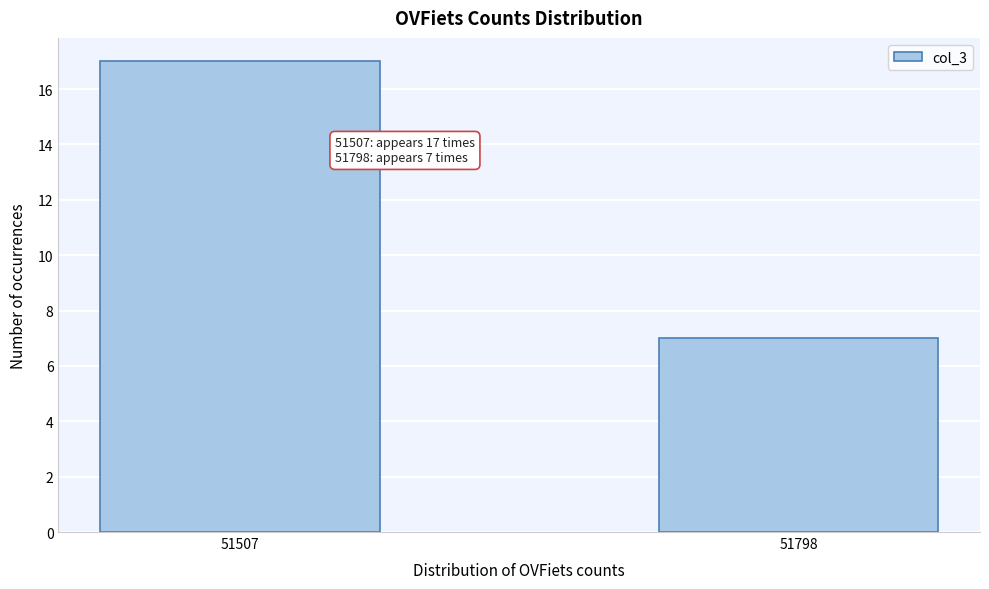

Reading left to right, list all the values displayed in this chart.

17	7